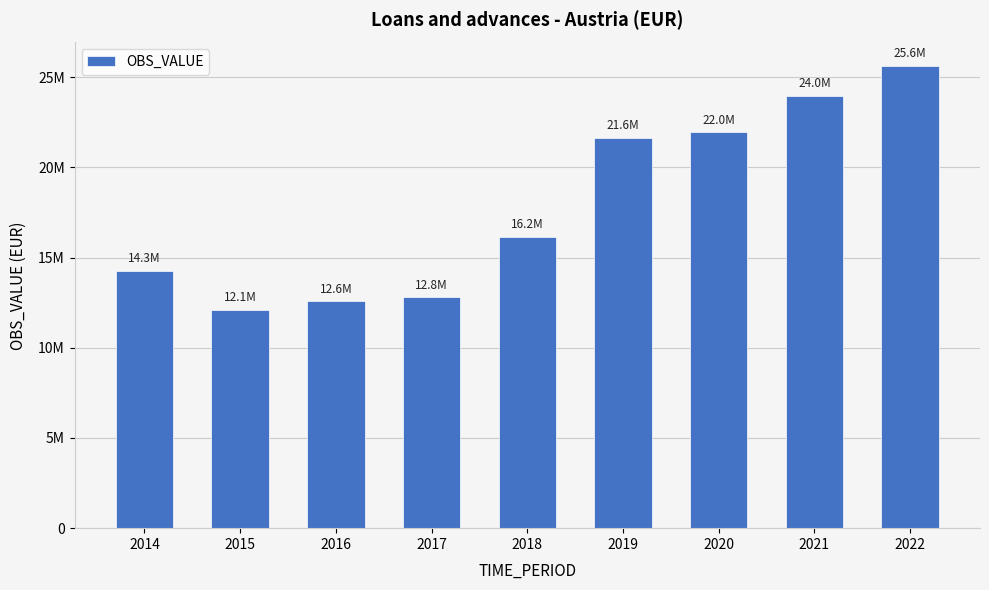

Does the chart contain any negative values?

No